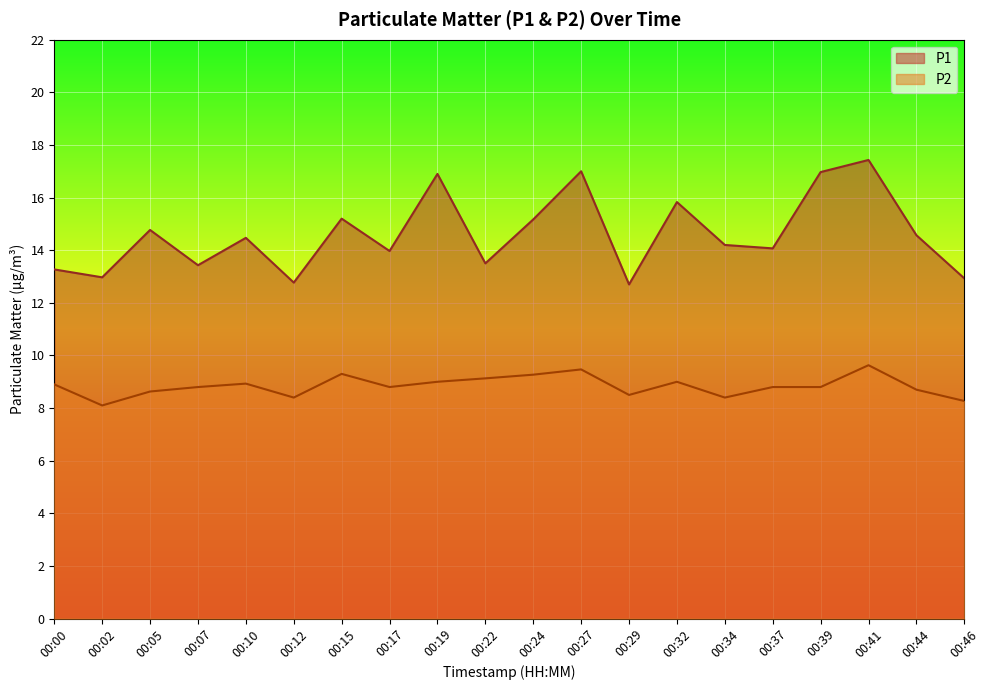

The P1 series shows 21.5 at 00:44. True or false?

False